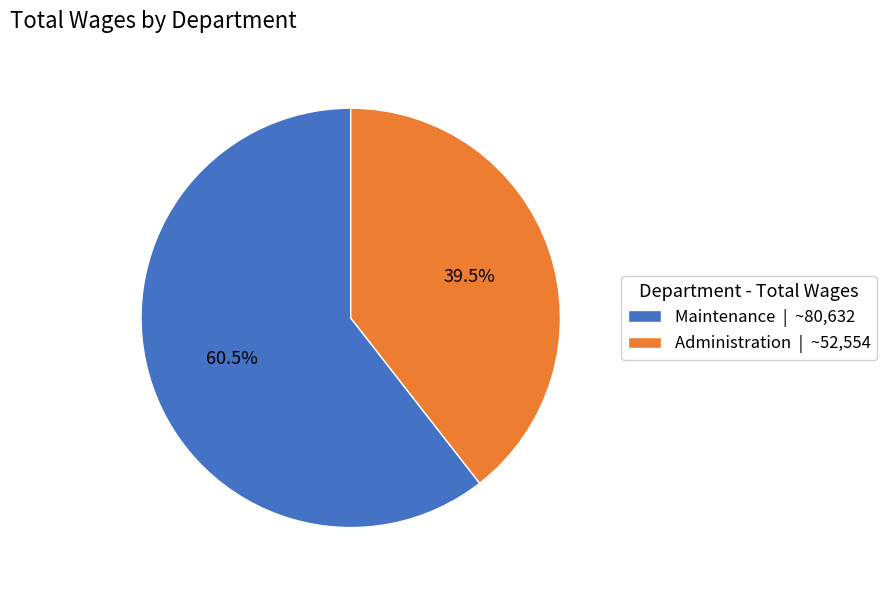

Which slice represents more than half of the pie?

Maintenance